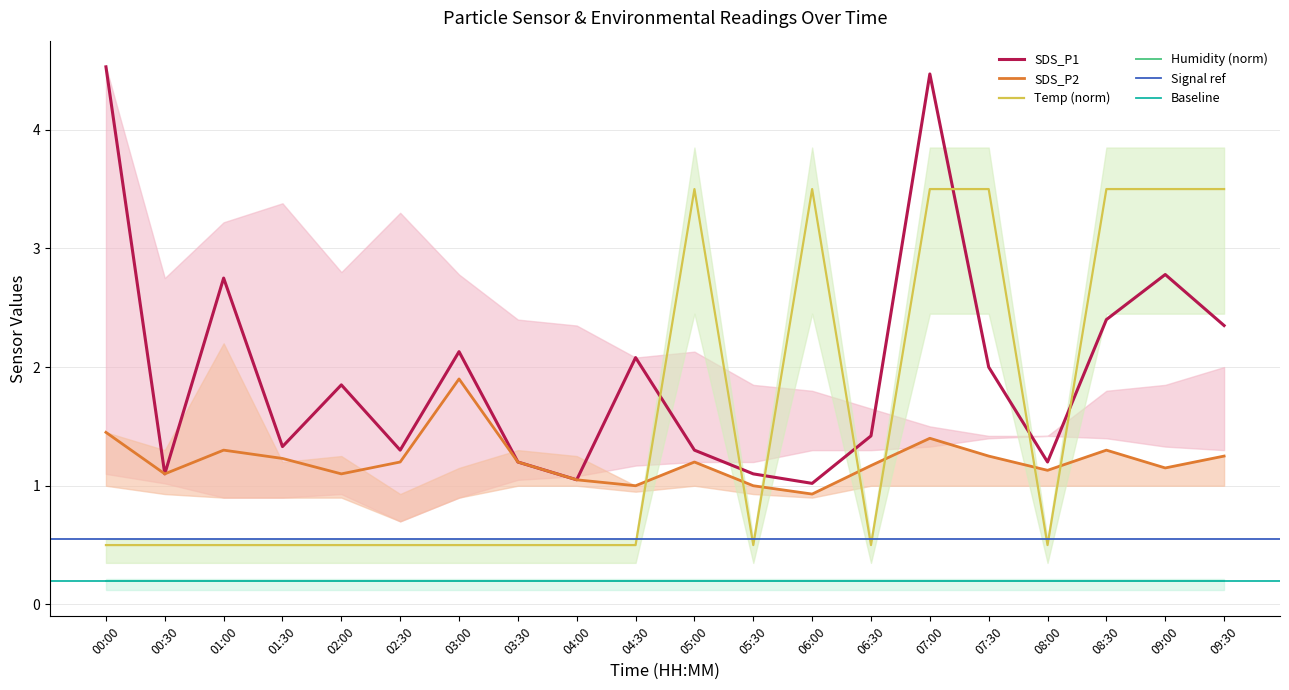

The Temp series shows 0.5 at 02:00. True or false?

True